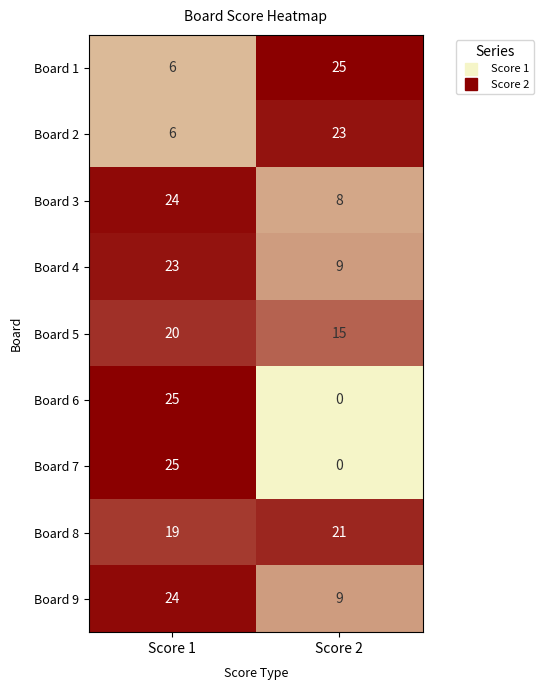

What is the difference between the highest and lowest values at Score 1?

19